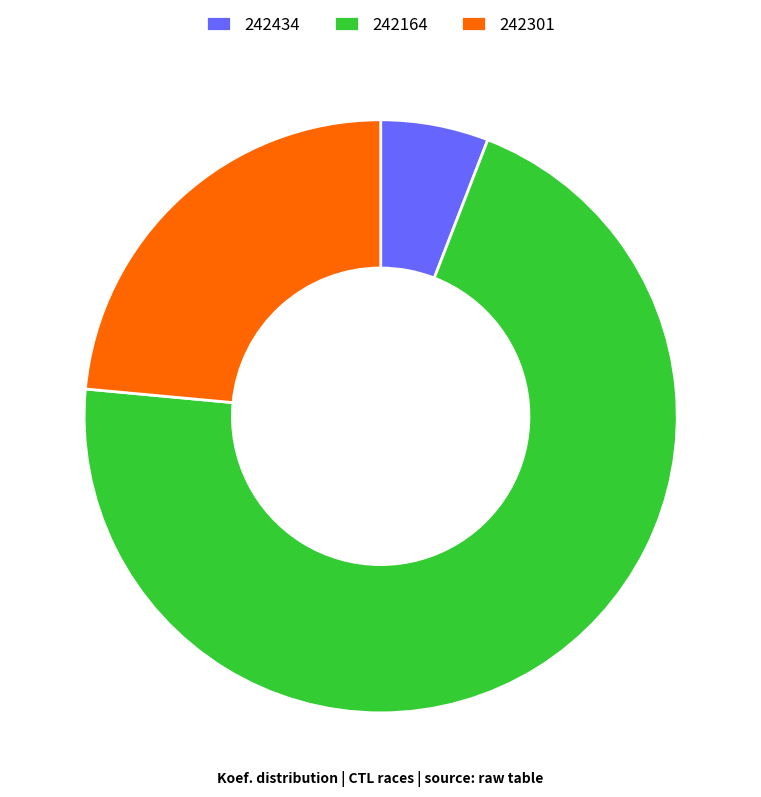

What is the smallest slice in the pie chart?

242434